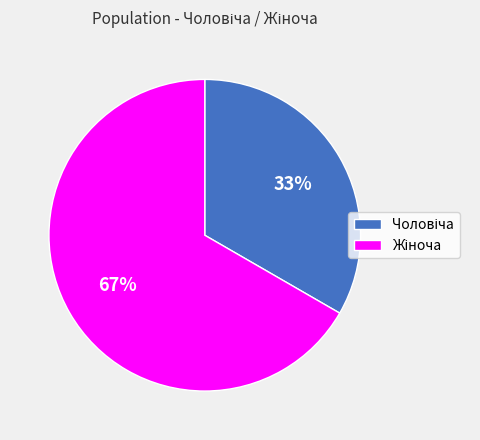

Is there any slice that represents more than half of the pie?

Yes